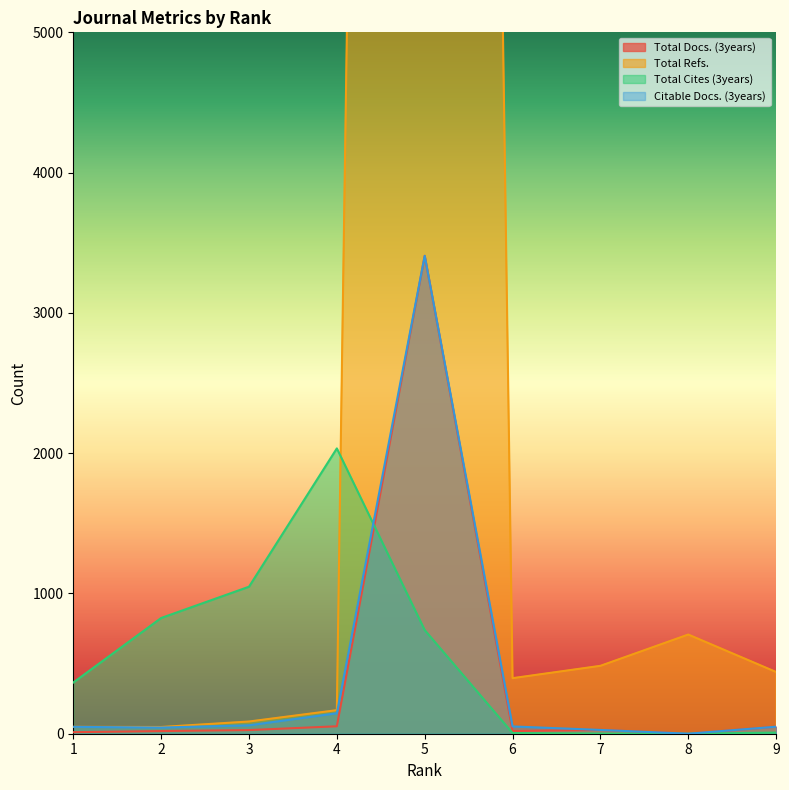

Is the value of Total Cites (3years) at 7 greater than the value of Total Refs. at 3?

No